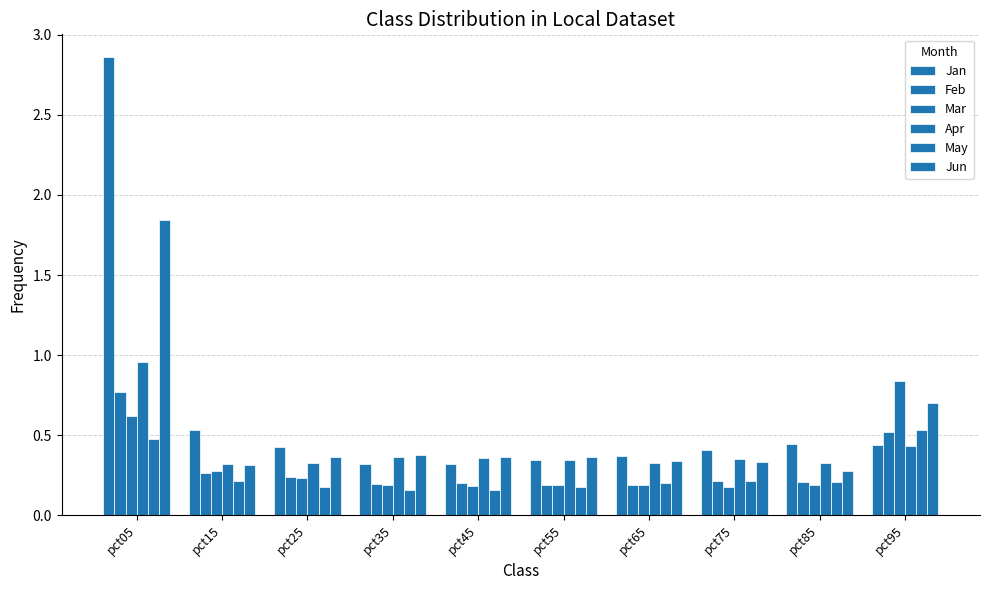

Rank the series at pct95 from lowest to highest value.

Apr, Jan, Feb, May, Jun, Mar